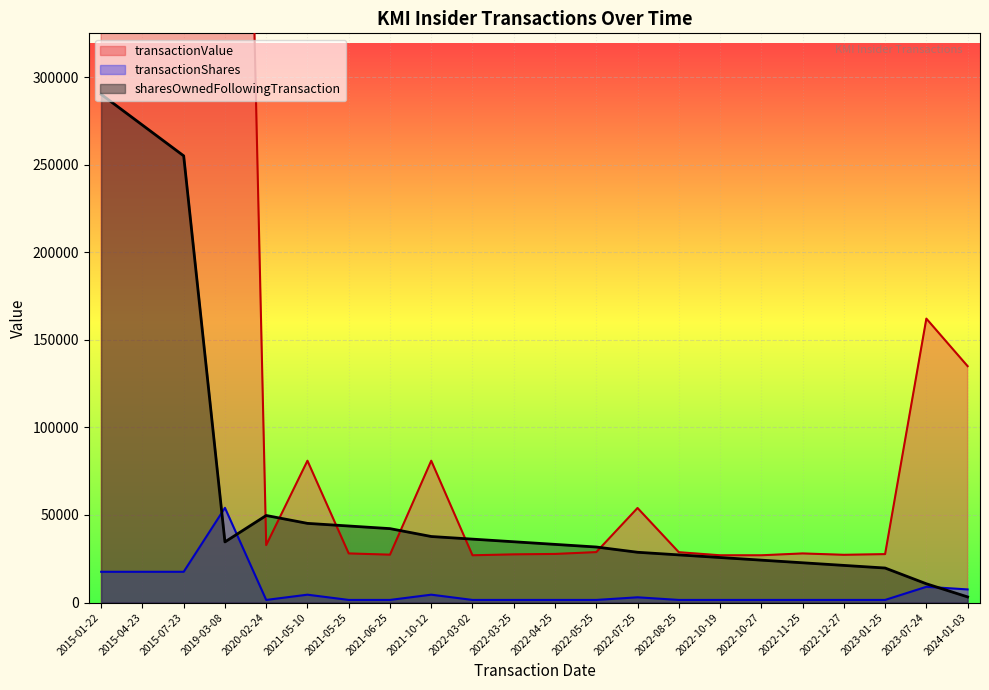

What is the minimum value shown in the chart?

1500